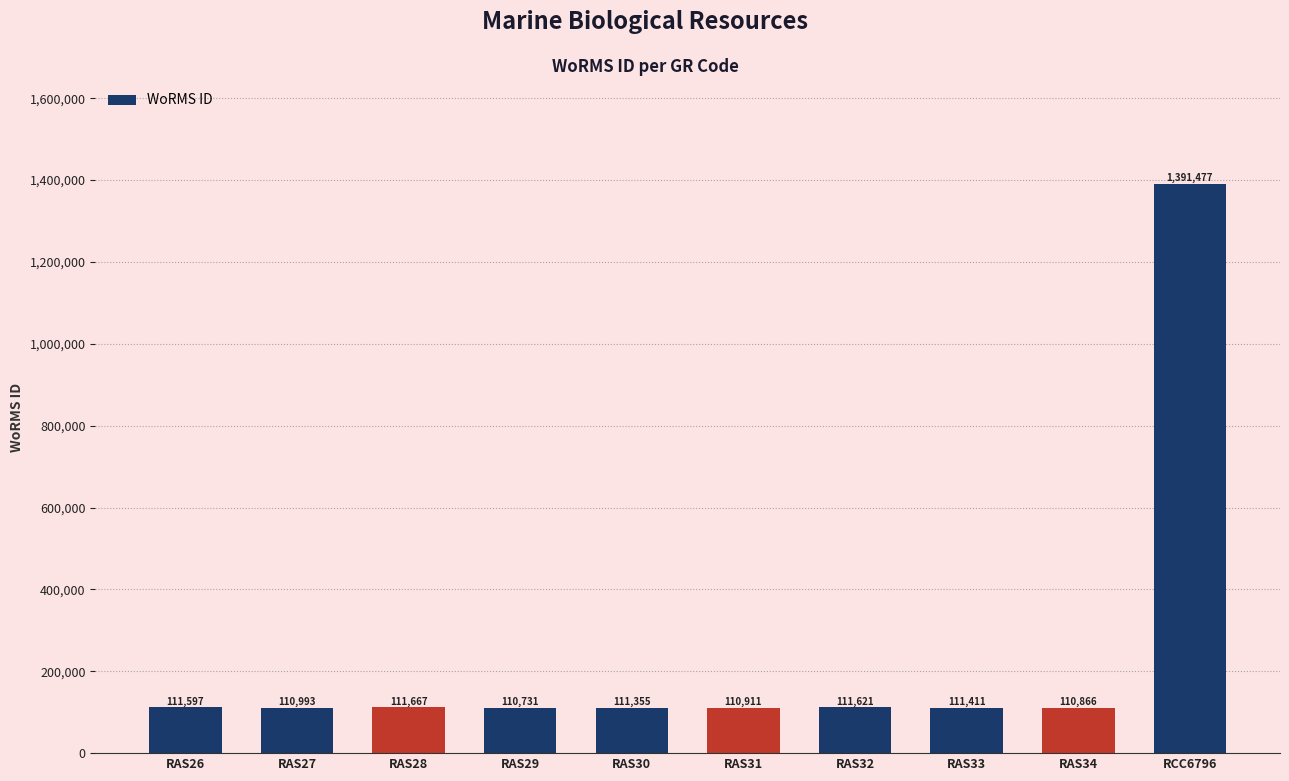

Which has a higher value, RAS28 or RAS27?

RAS28